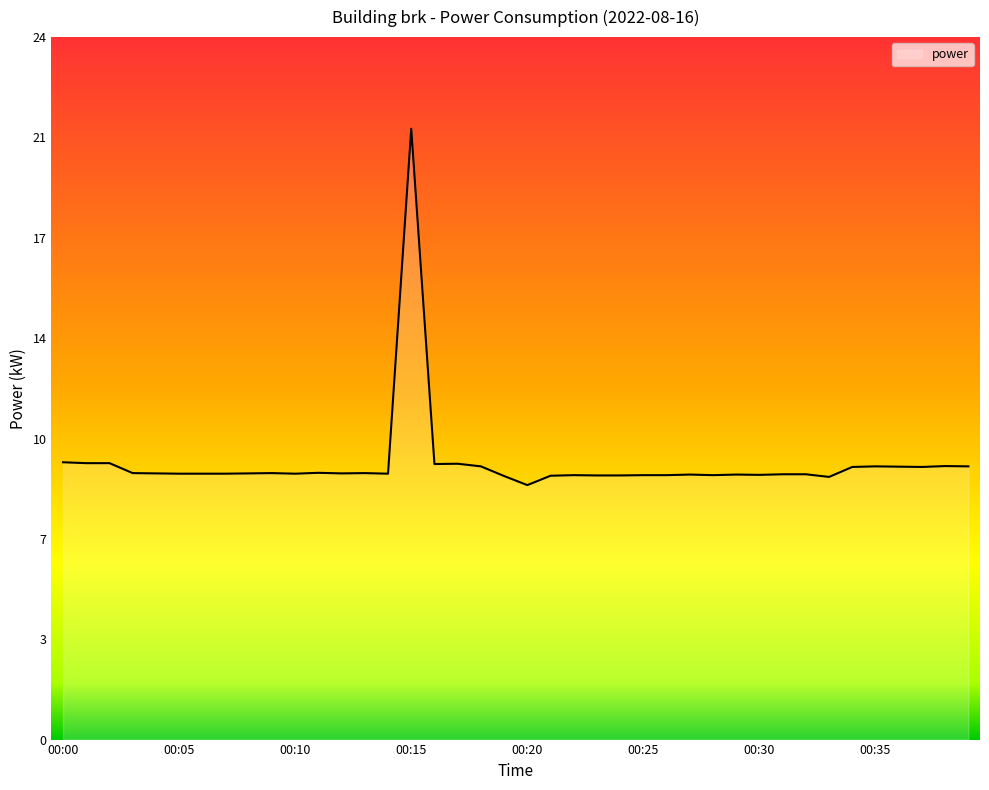

Does the chart have visible grid lines?

No